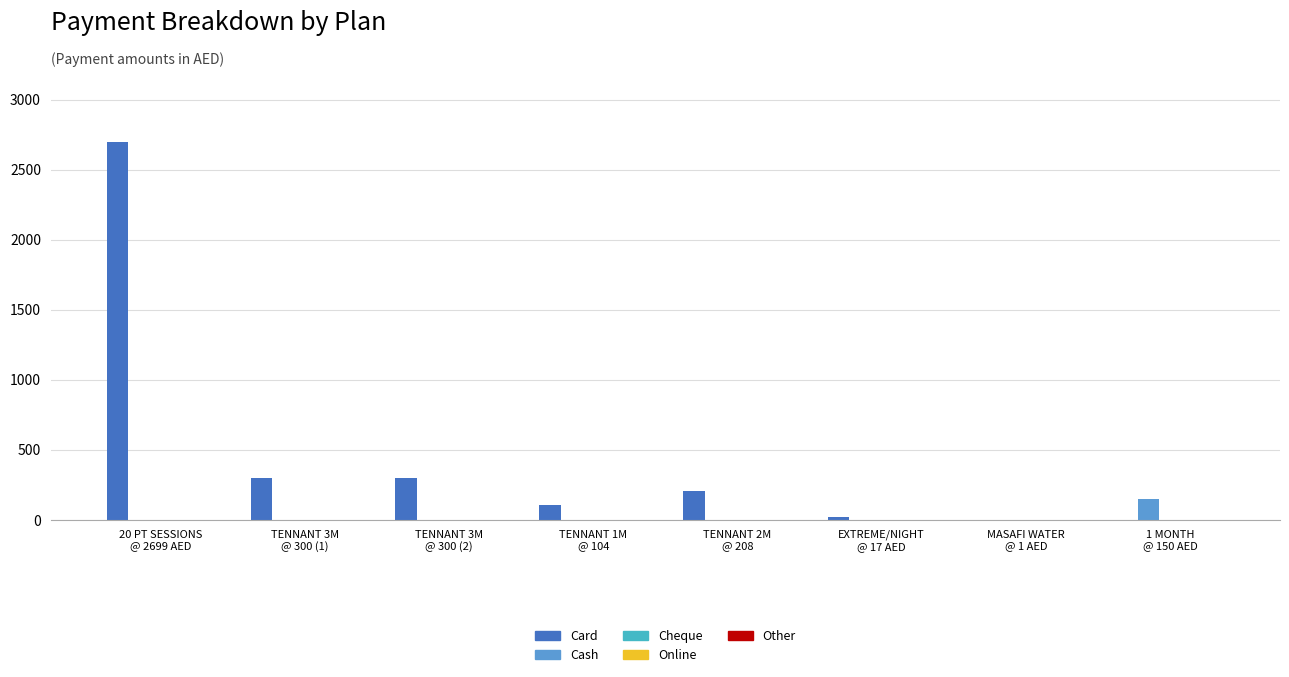

Between TENNANT 1M
@ 104 and TENNANT 2M
@ 208, which series saw the biggest shift?

Card